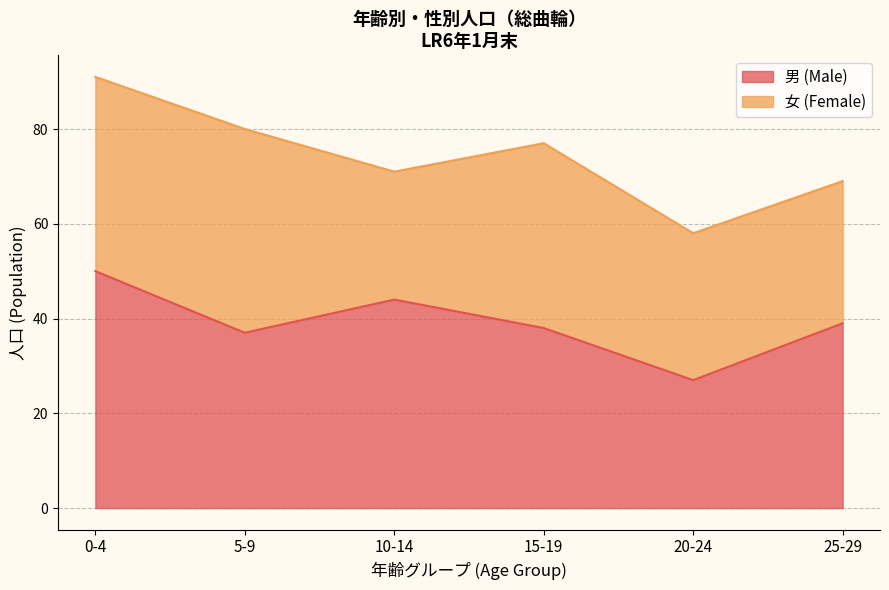

What is the maximum value shown in the chart?

50